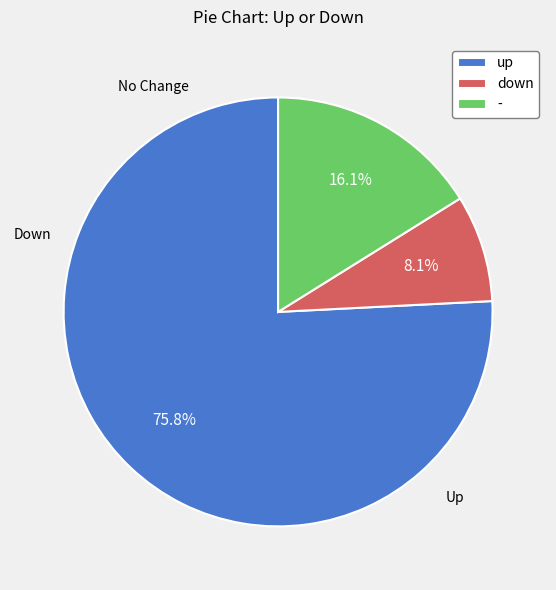

What percentage is NOT represented by up?

24.2%